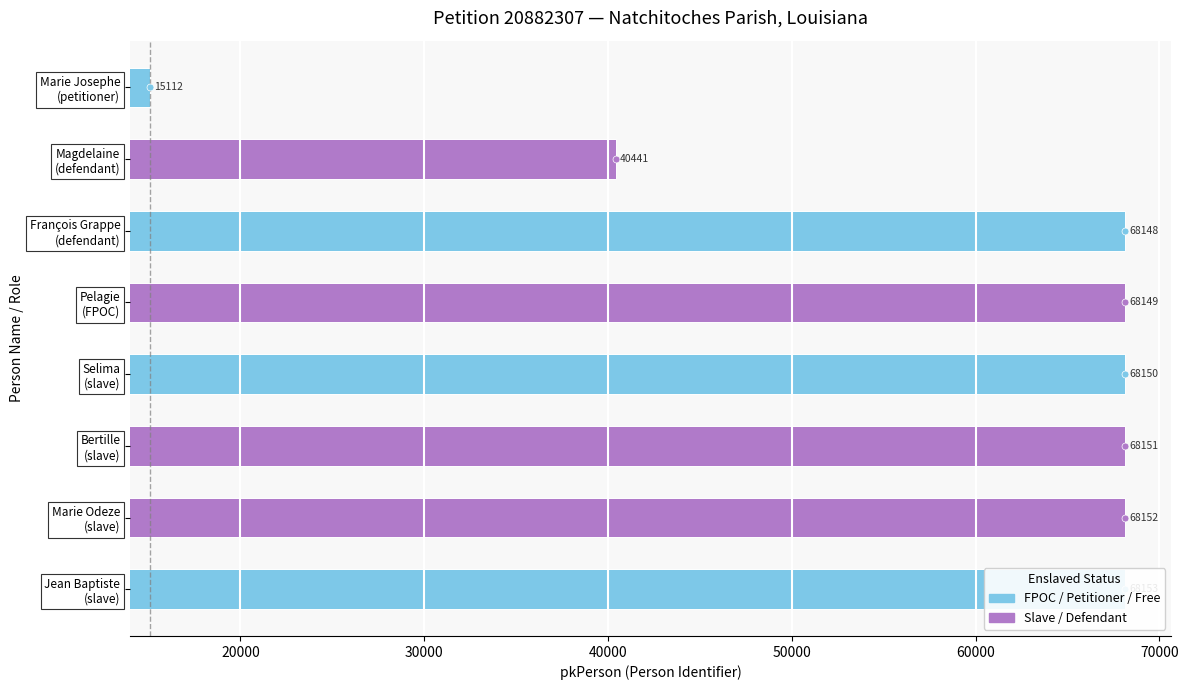

True or false: the data shows 68152 at Marie Odeze
(slave).

True